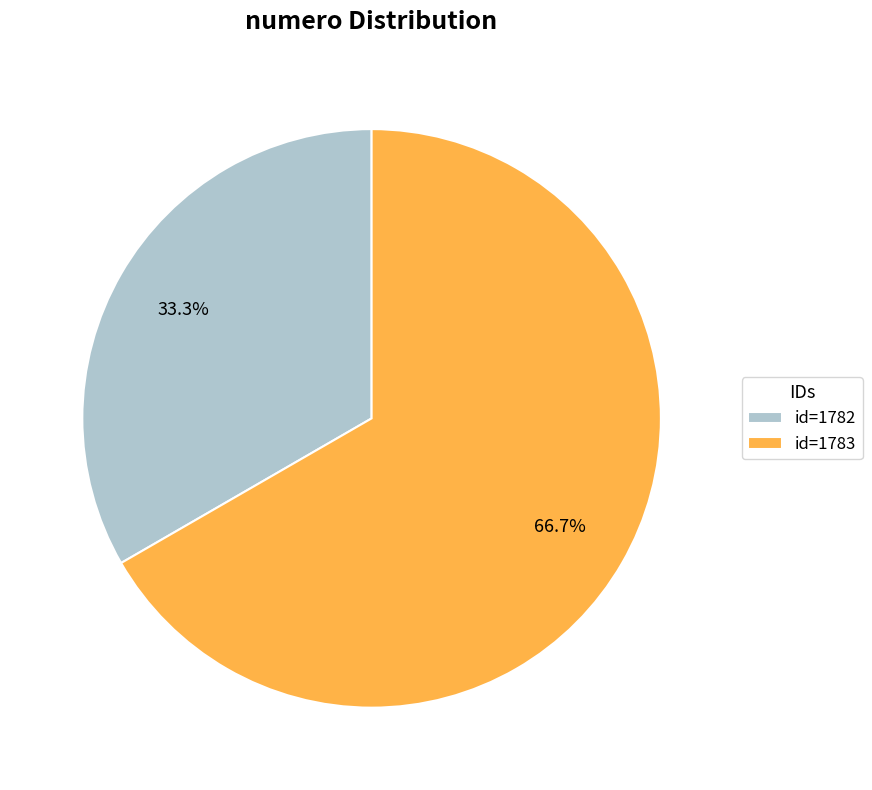

Is id=1782 the majority of the pie?

No